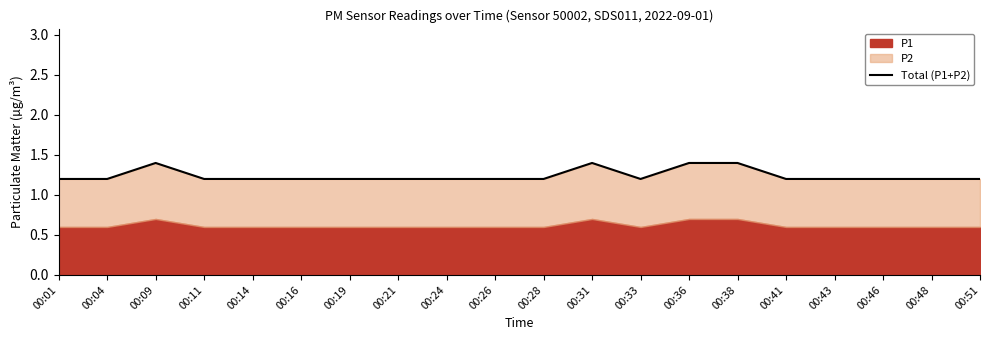

Is it true that the value at 00:14 is 1.2?

True